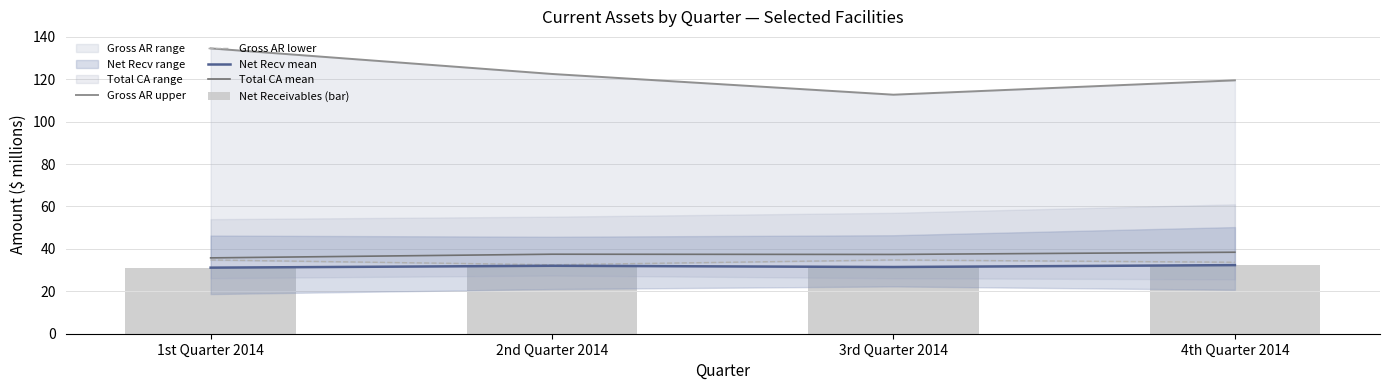

Are the bars grouped side by side (vs. stacked)?

Yes